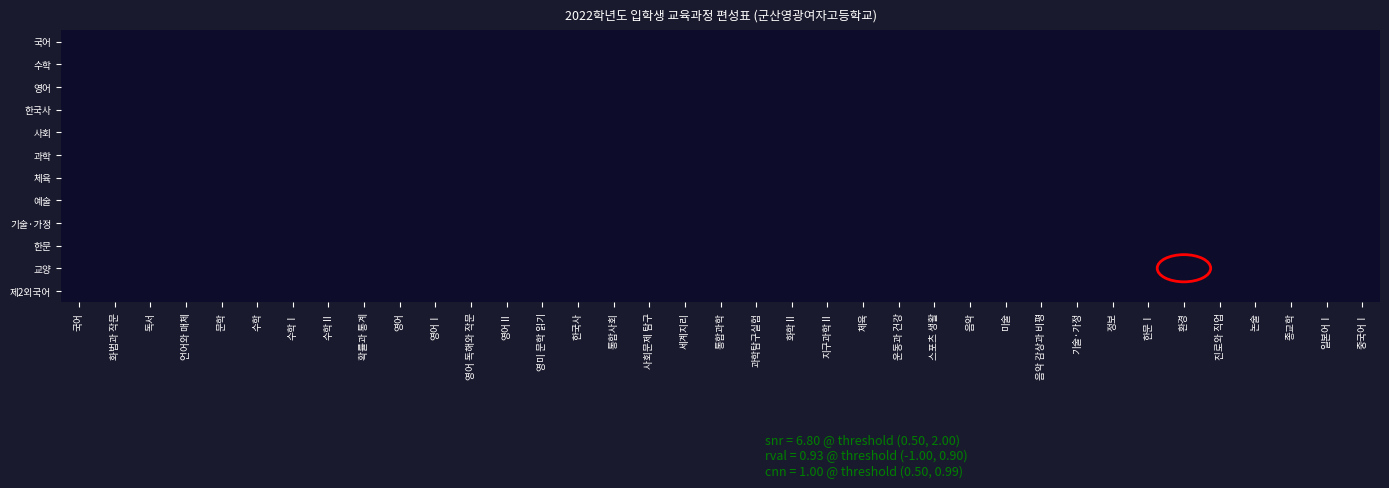

How many distinct data groups are displayed?

12